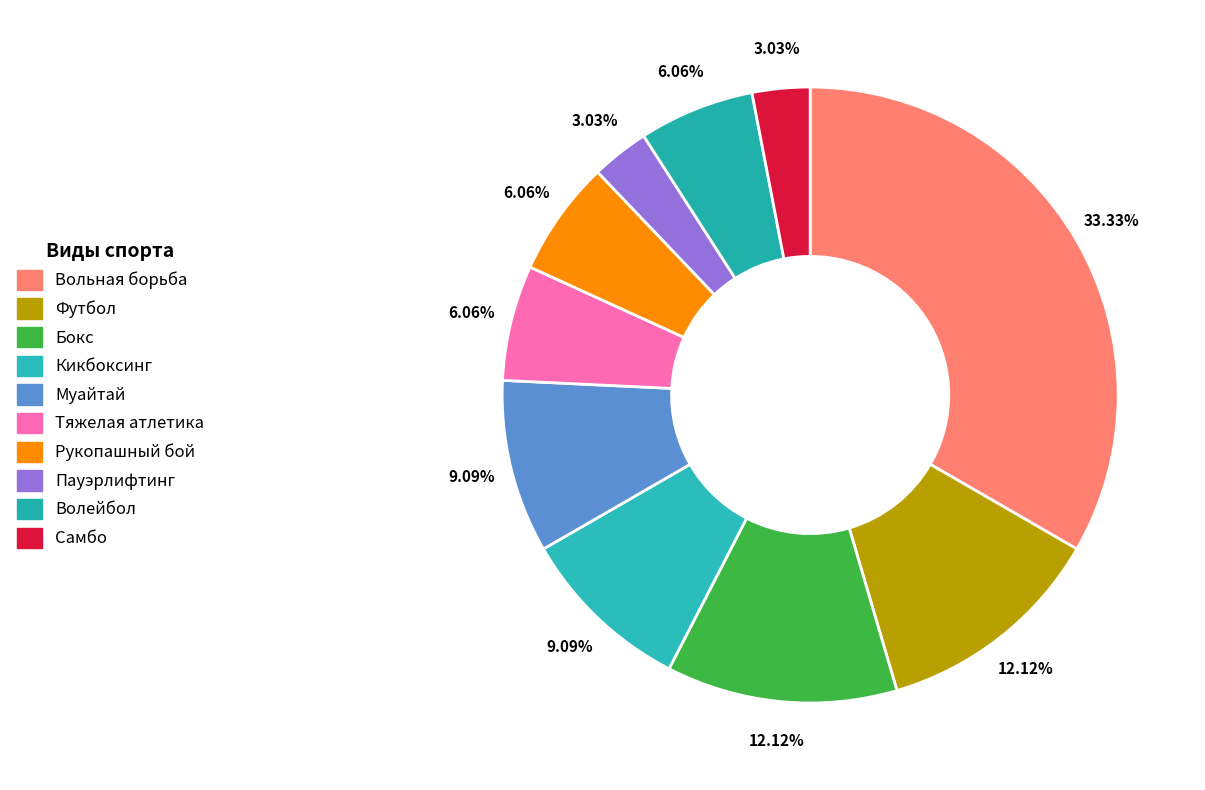

What portion of the pie excludes Кикбоксинг?

90.9%